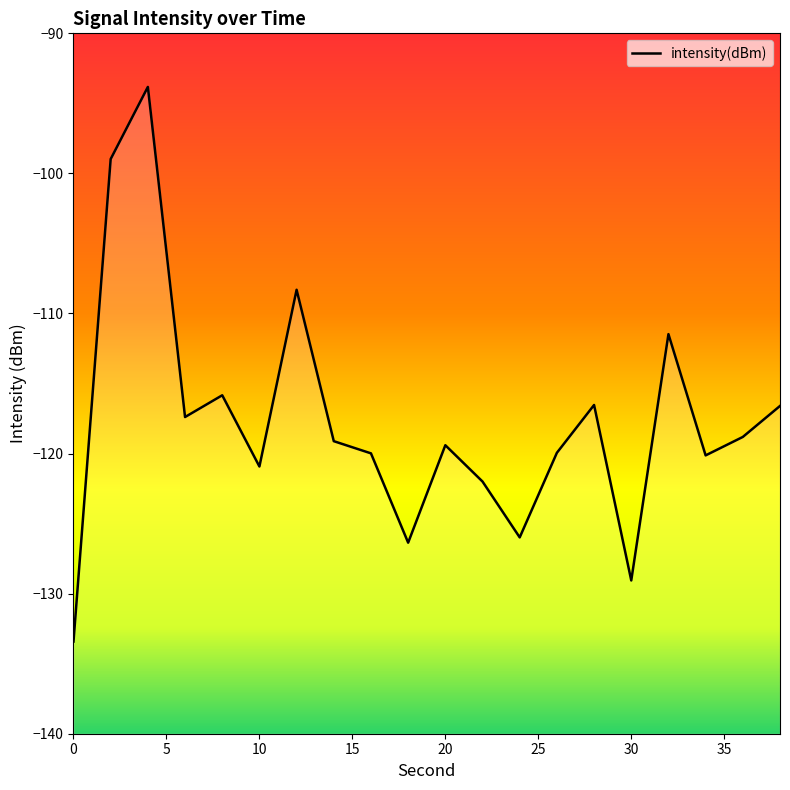

What is the minimum value shown in the chart?

-133.4